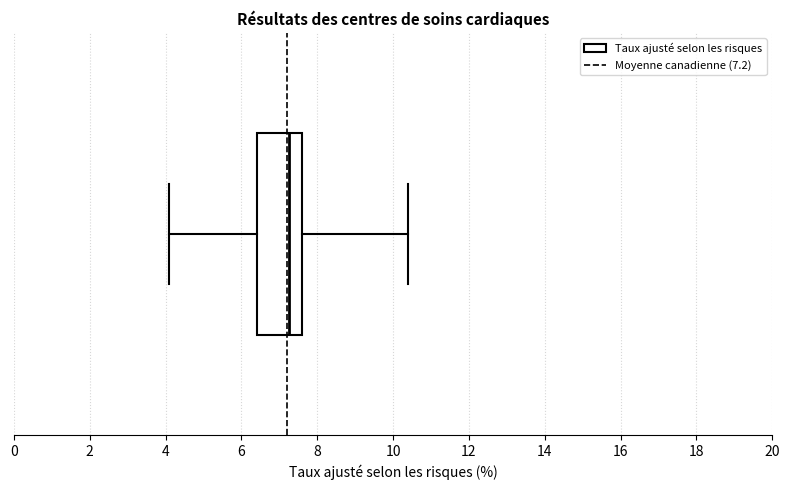

Where does the right whisker of the box end on the x-axis? The values are not printed on the chart, so give them approximately, as read against the axis.

10.4